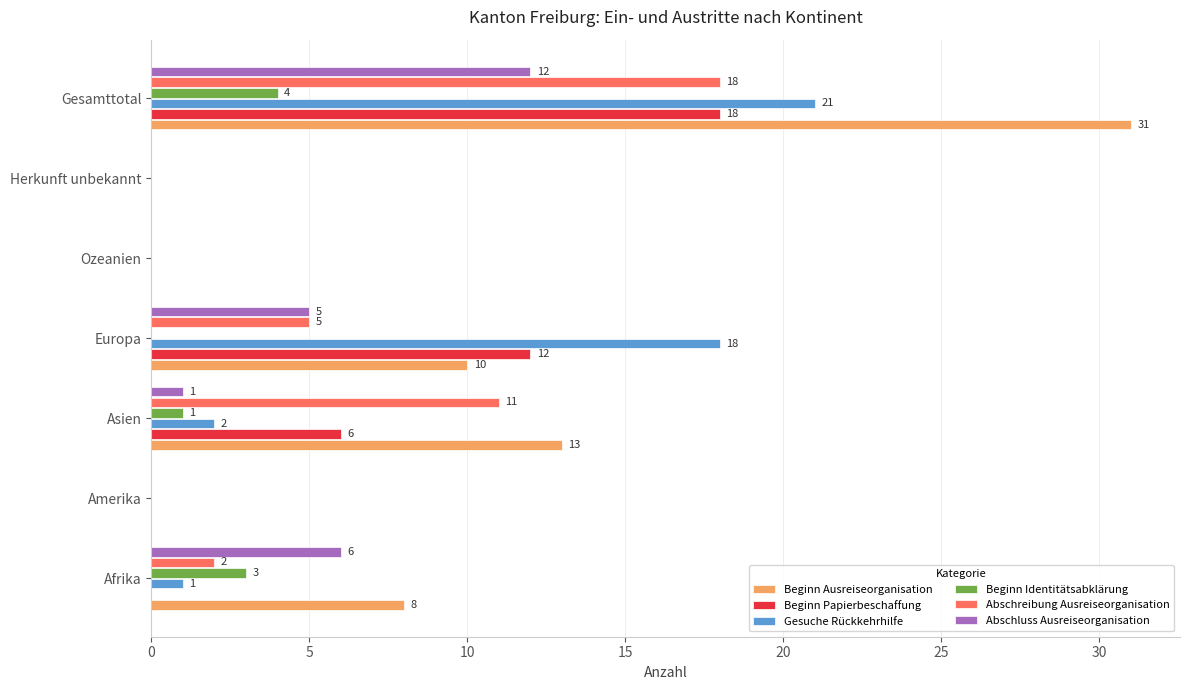

Is it true that Beginn Papierbeschaffung equals 0 at Ozeanien?

True